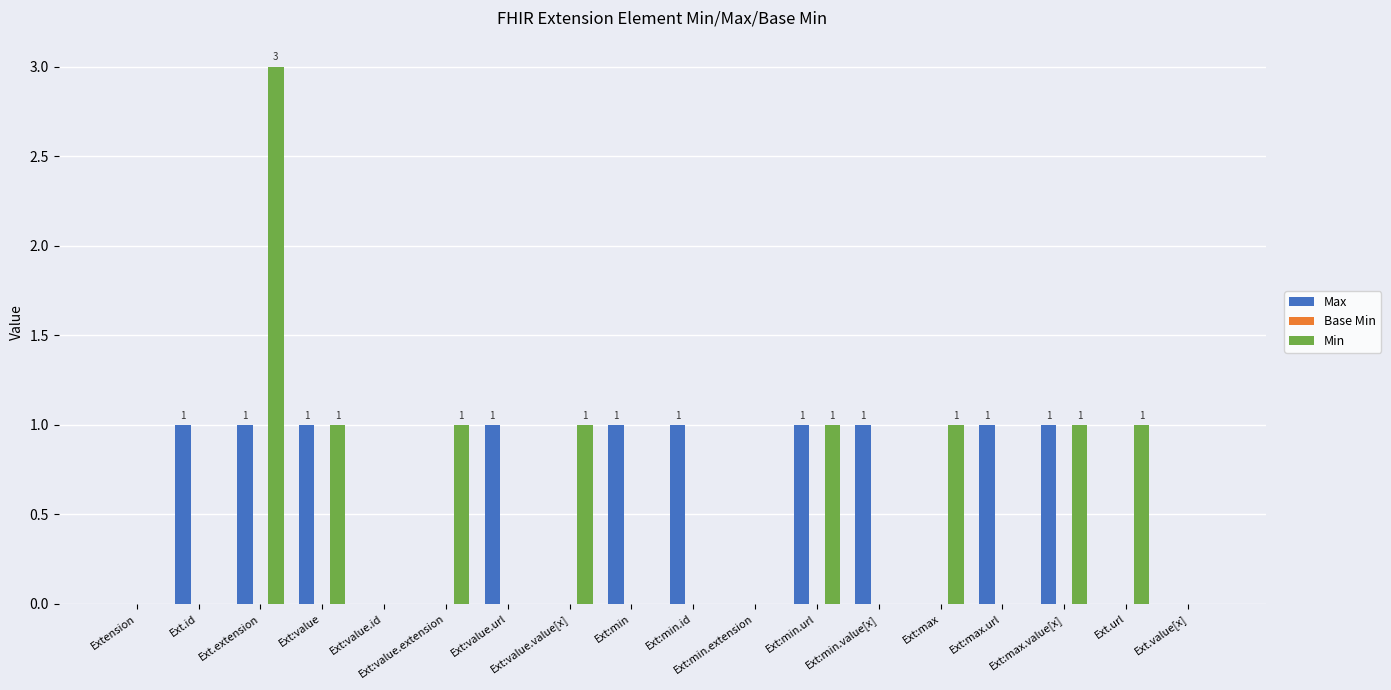

Which series changed the most between Ext:min.extension and Ext:max.url?

Max